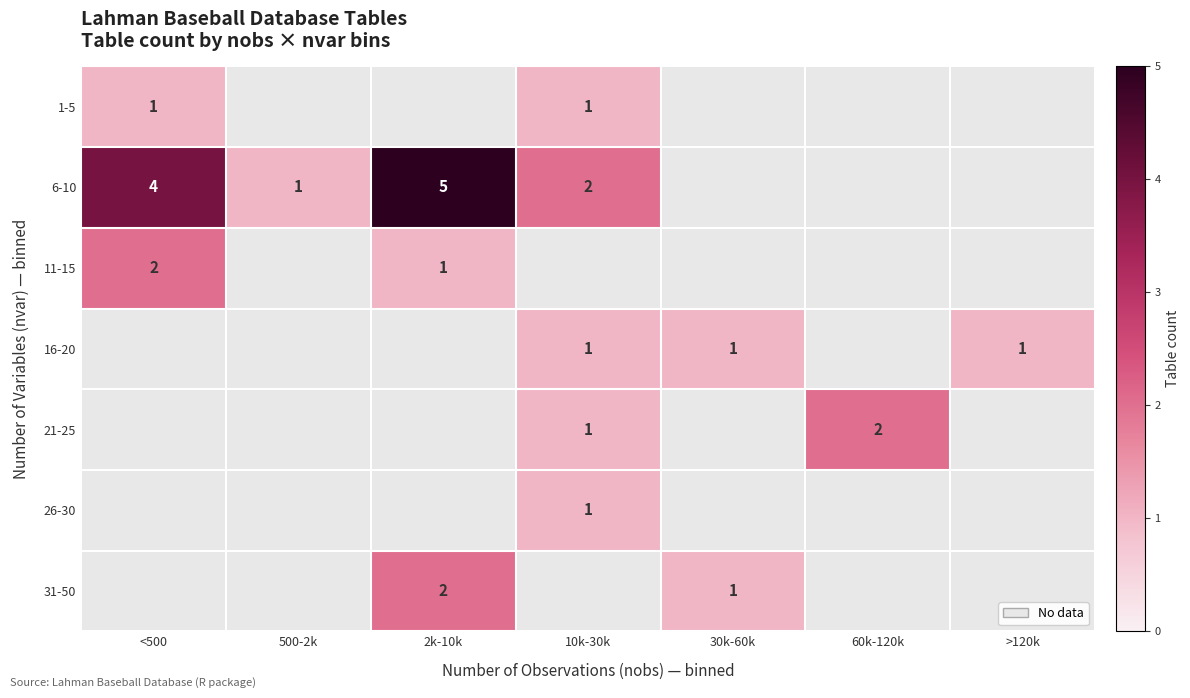

True or false: 1-5 has a value of 1 at <500.

True